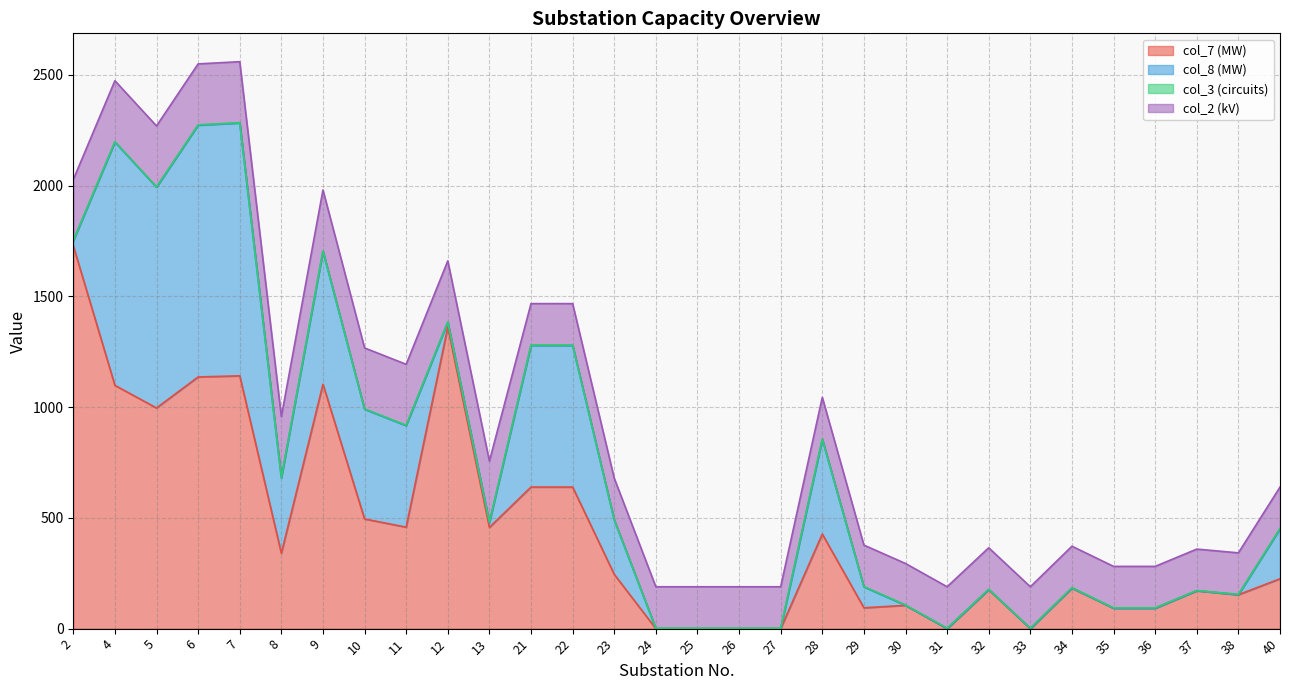

Reading right to left, what are all the values shown in this chart?

col_7 (MW): 225	153	171	92	92	183	0	176	0	105	94	427	0	0	0	0	245	639	639	457	1361	458	495	1103	340	1141	1136	996	1098	1728
col_8 (MW): 225	0	0	0	0	0	0	0	0	0	94	427	0	0	0	0	245	639	639	22	22	458	495	600	340	1141	1136	996	1098	22
col_3 (circuits): 2	2	1	2	2	2	2	2	2	2	2	3	2	2	2	2	2	2	2	2	2	2	2	2	2	2	2	2	2	2
col_2 (kV): 187	187	187	187	187	187	187	187	187	187	187	187	187	187	187	187	187	187	187	275	275	275	275	275	275	275	275	275	275	275